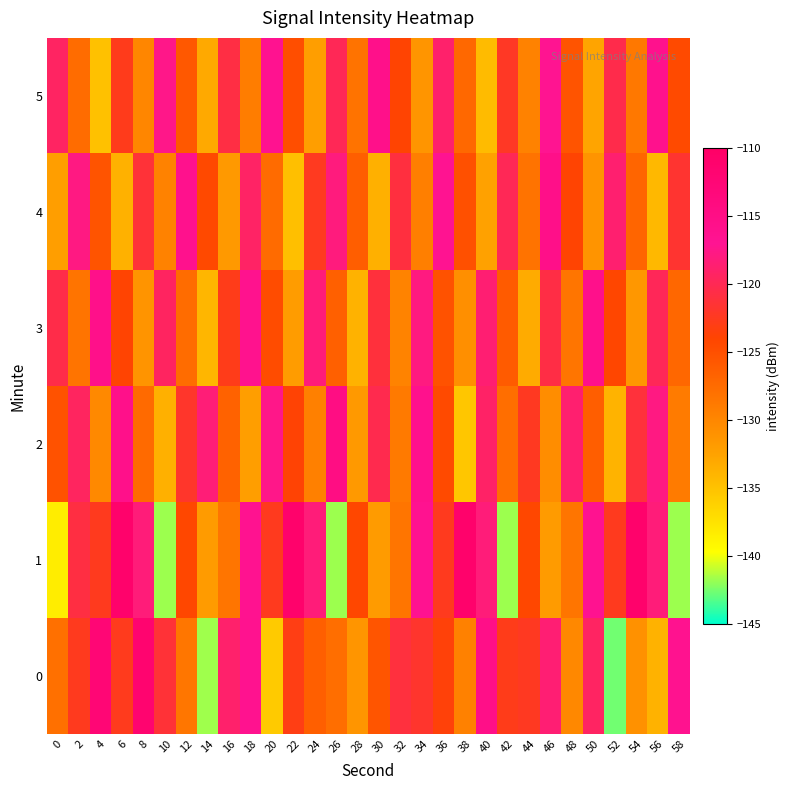

Which category has the lowest value across all series?

52